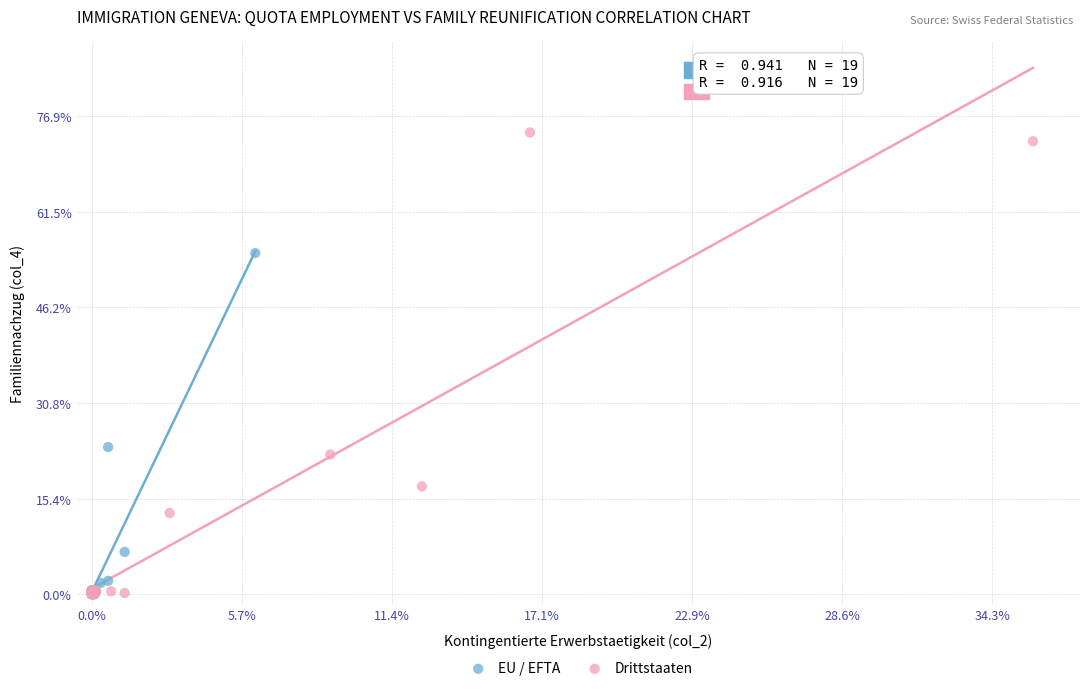

Which series contains the highest Y value?

Drittstaaten